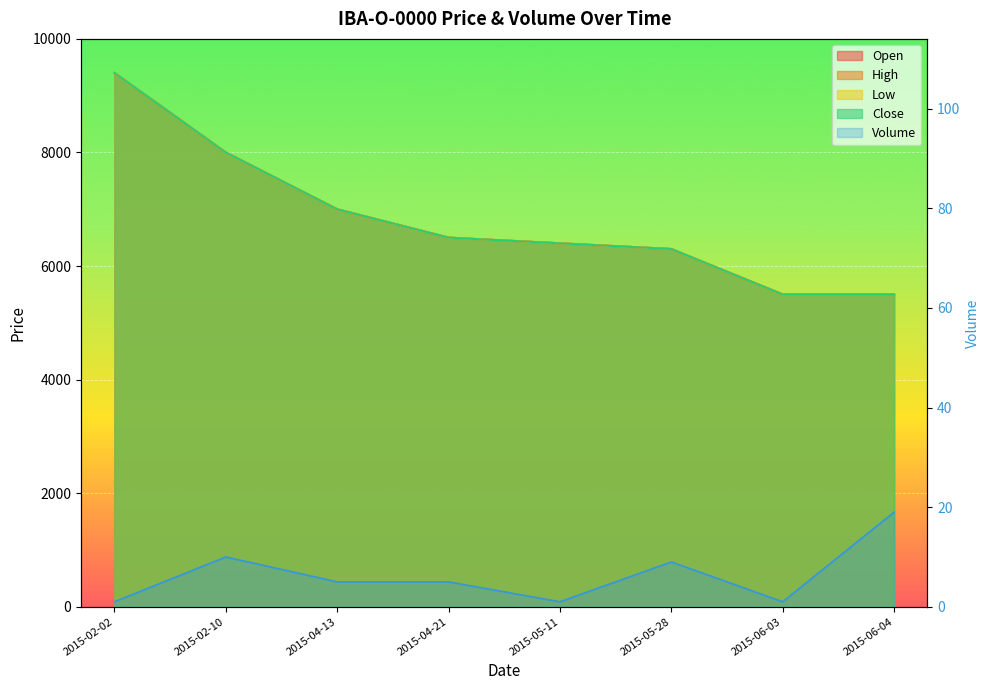

Is the value of Low at 2015-04-21 greater than the value of Close at 2015-06-03?

Yes